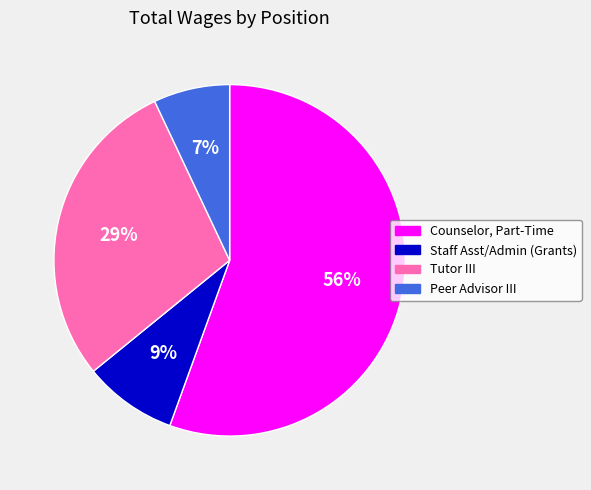

Is there any slice that represents more than half of the pie?

Yes